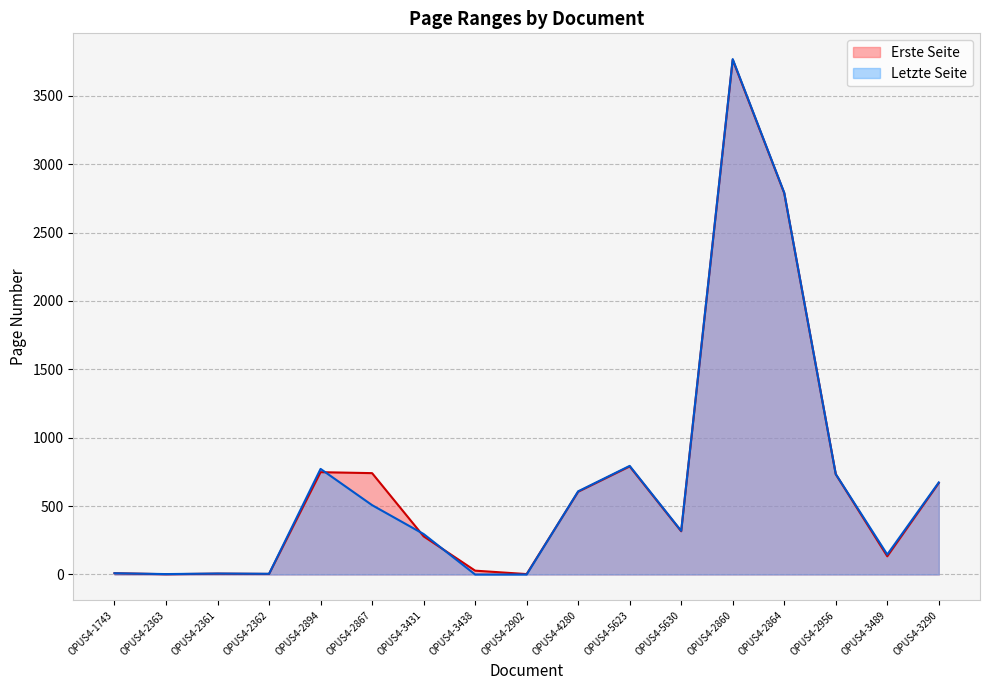

At which category is the sum across all series the highest?

OPUS4-2860